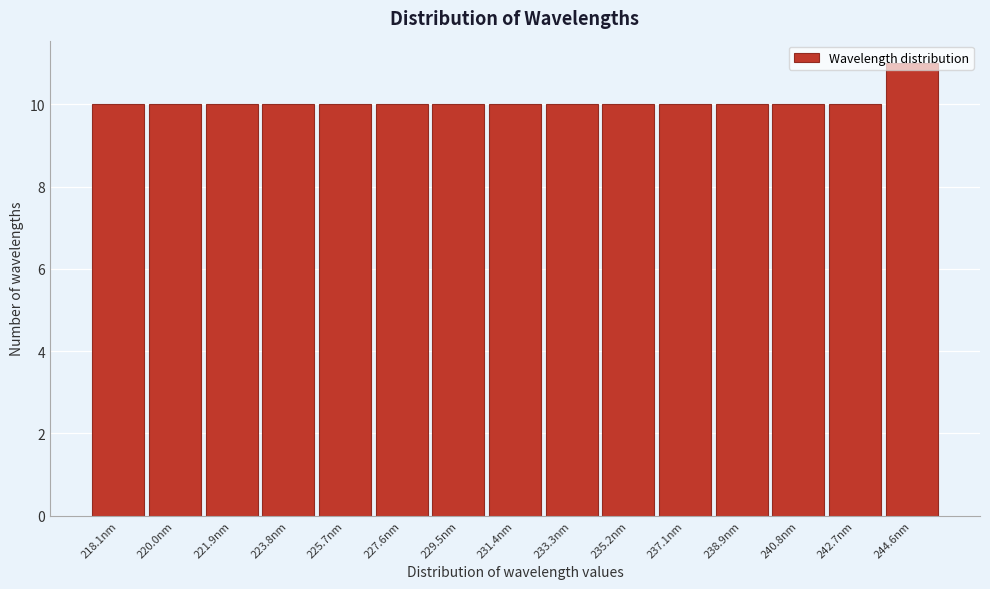

What is the maximum value shown in the chart?

11